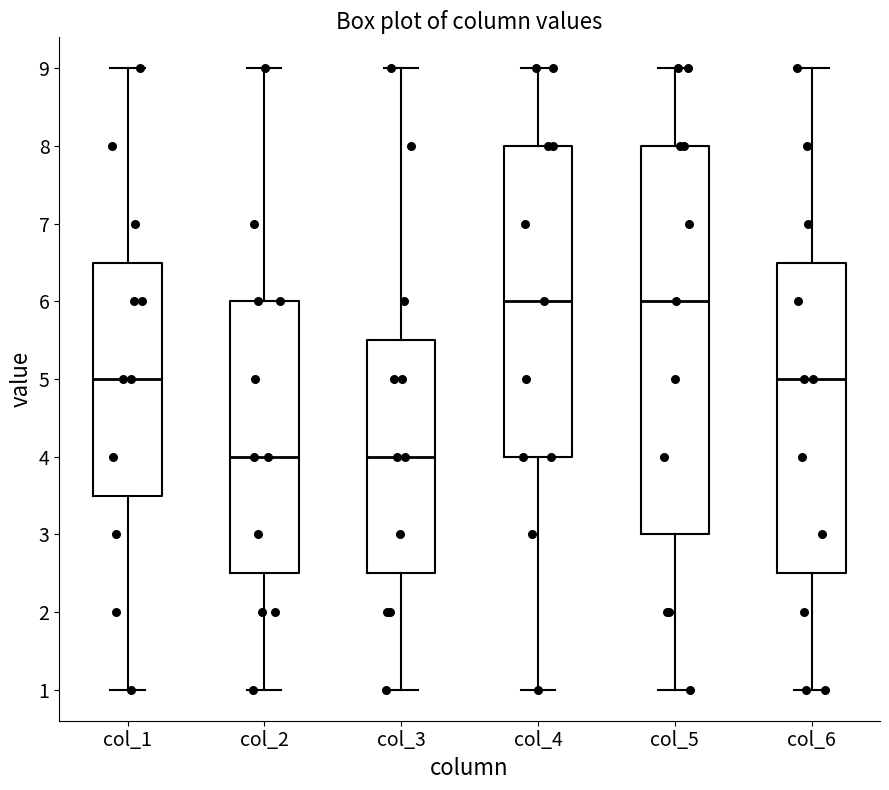

Comparing the boxes themselves (not the whiskers), which one is the tallest?

col_5